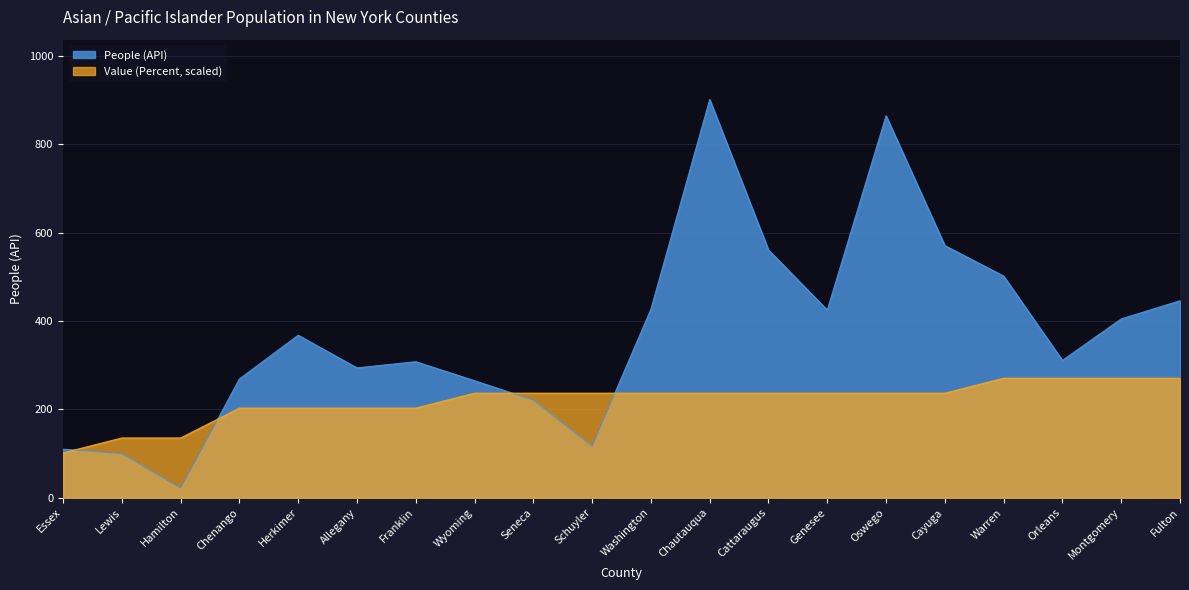

What is the label of the 17th point from the left?

Warren